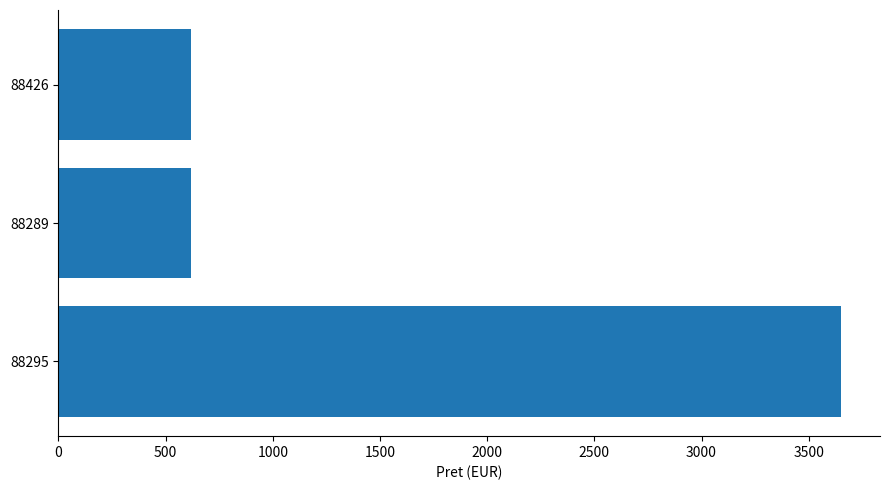

What is the difference between the maximum and minimum values?

3030